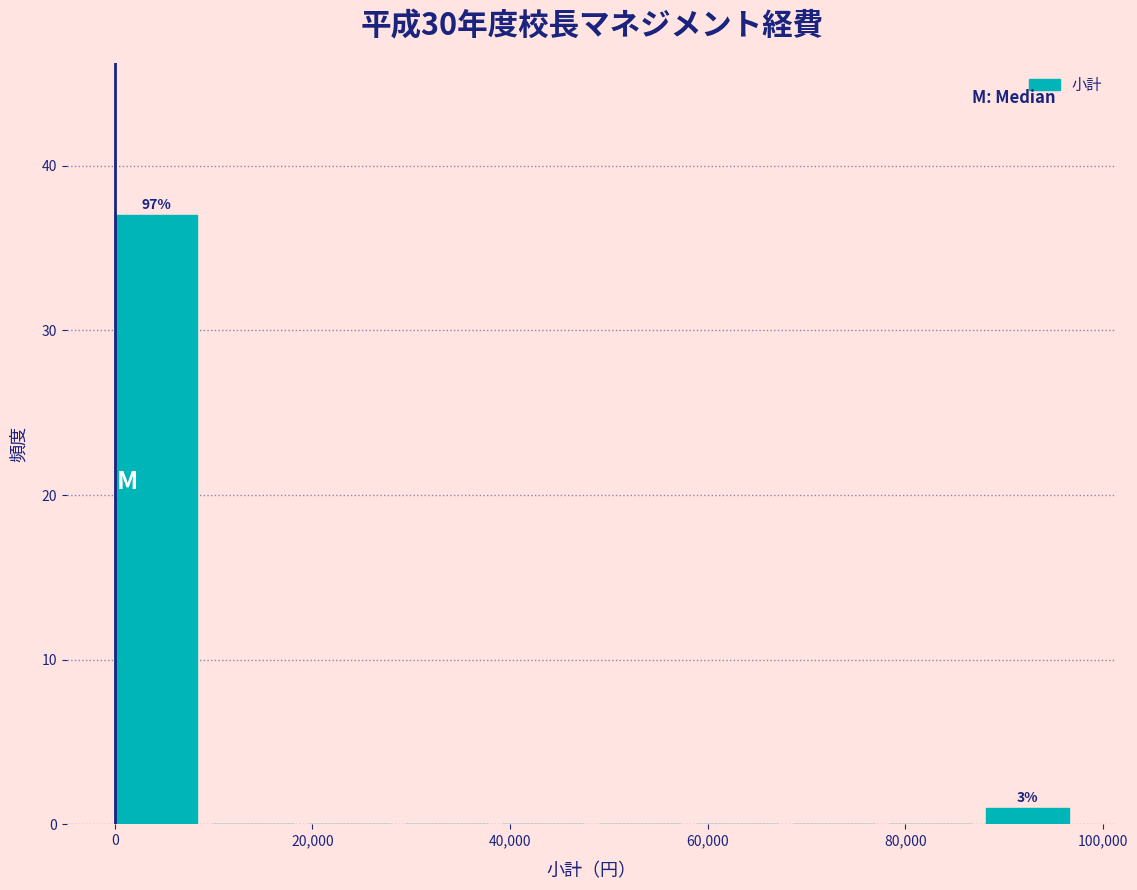

Over which range of the x-axis is the bar tallest?

0 to 9800